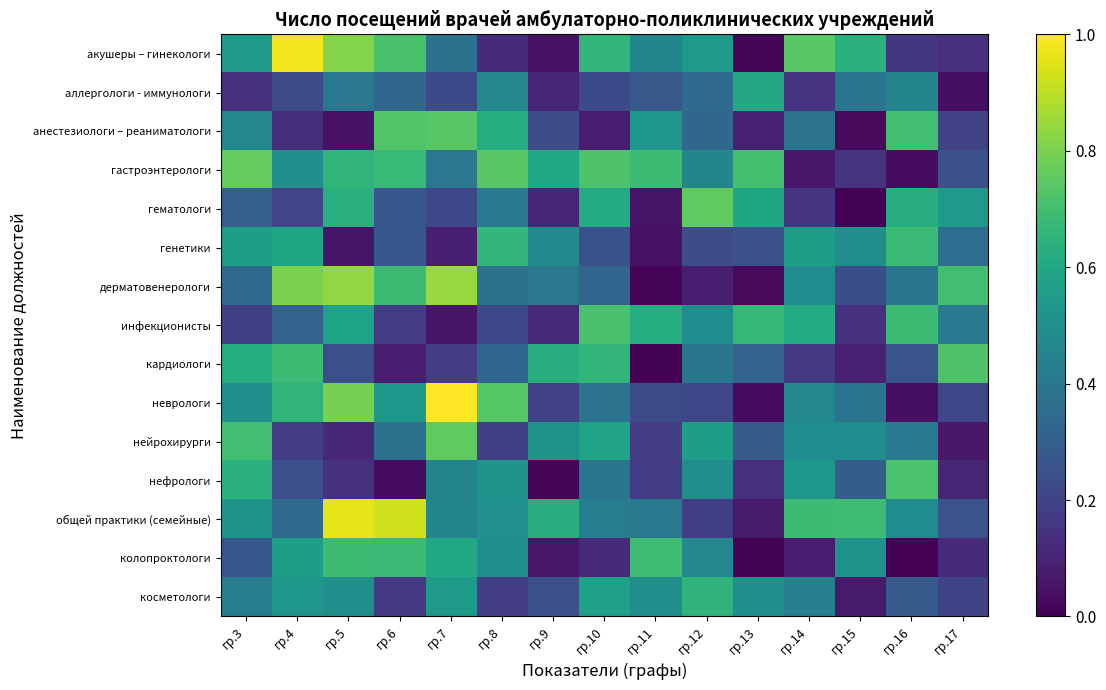

At which category does the chart reach its minimum across all series?

гр.16